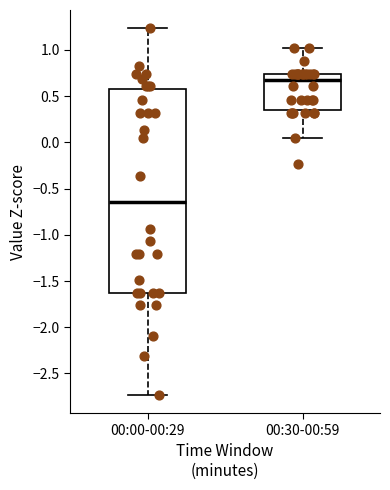

Reading left to right, read every box against the y-axis: the position of its median line, the range the box covers, and the ends of its whiskers. The values are not printed on the chart, so give them approximately, as read against the axis.

00:00-00:29: median -0.65, box -1.65 to 0.55, whiskers -2.75 to 1.25
00:30-00:59: median 0.65, box 0.35 to 0.75, whiskers 0.05 to 1.00